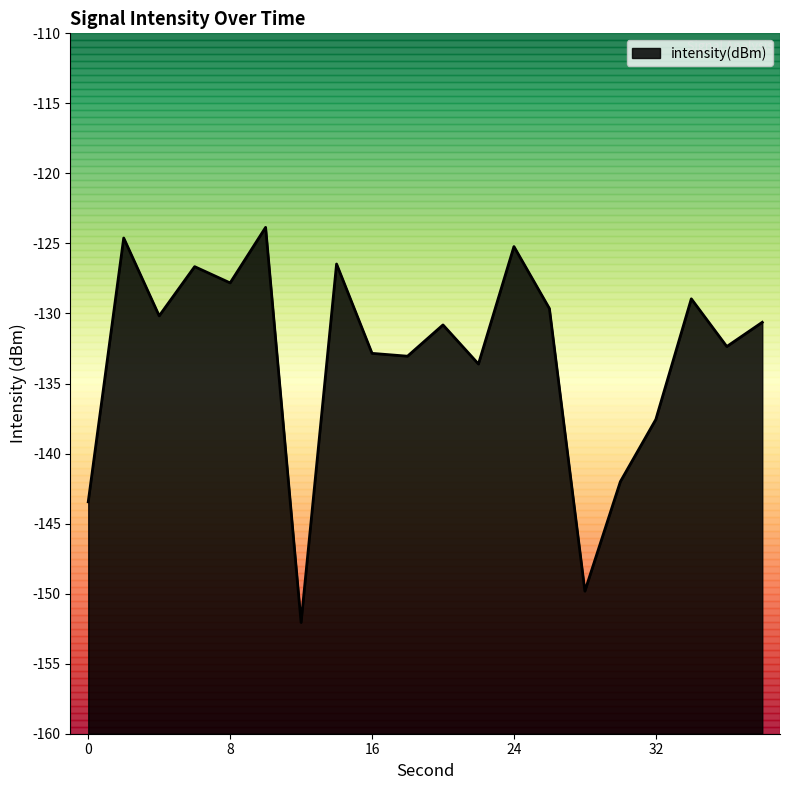

Read the value at 14.

-126.5